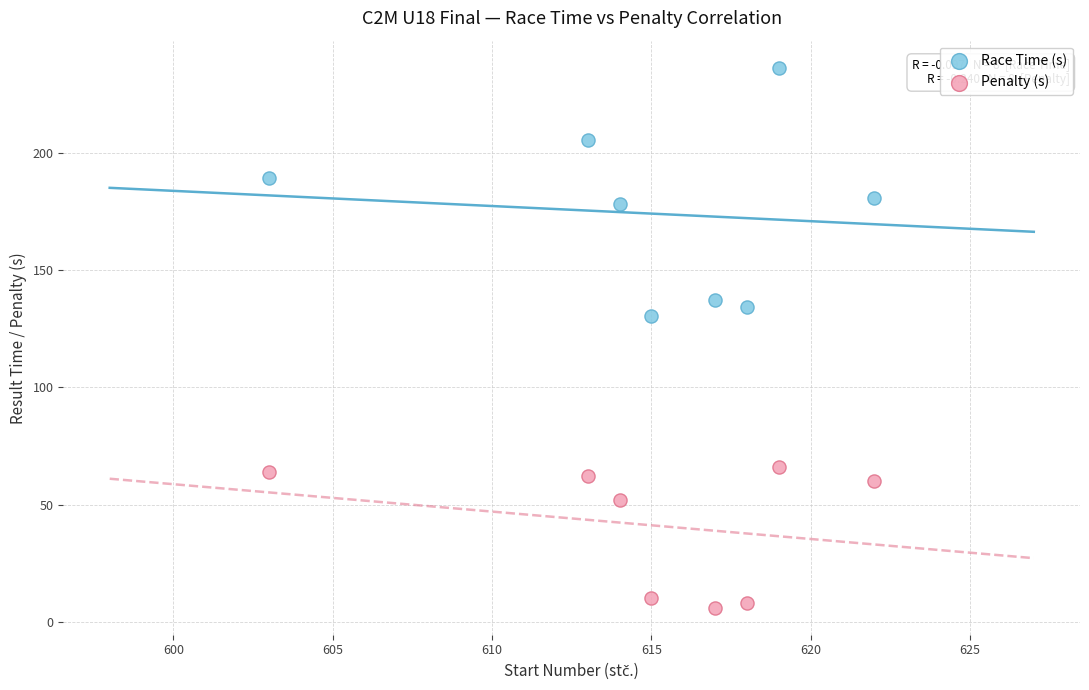

Which series has the widest spread of Y values?

Race Time (s)